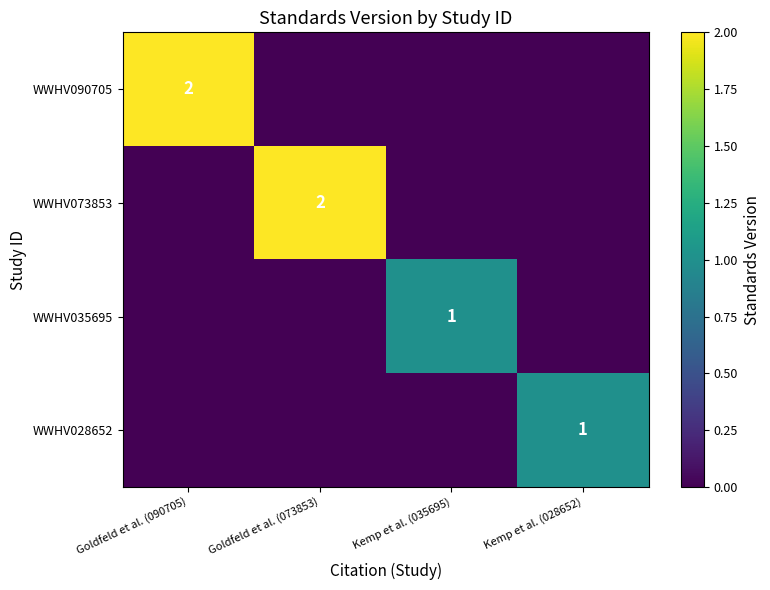

The WWHV035695 series shows 0 at Kemp et al. (035695). True or false?

False